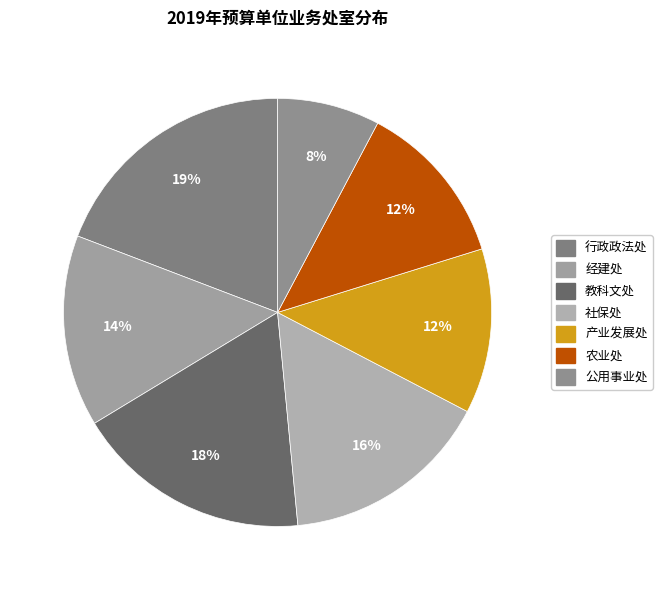

Rank the categories by value from lowest to highest.

公用事业处, 产业发展处, 农业处, 经建处, 社保处, 教科文处, 行政政法处